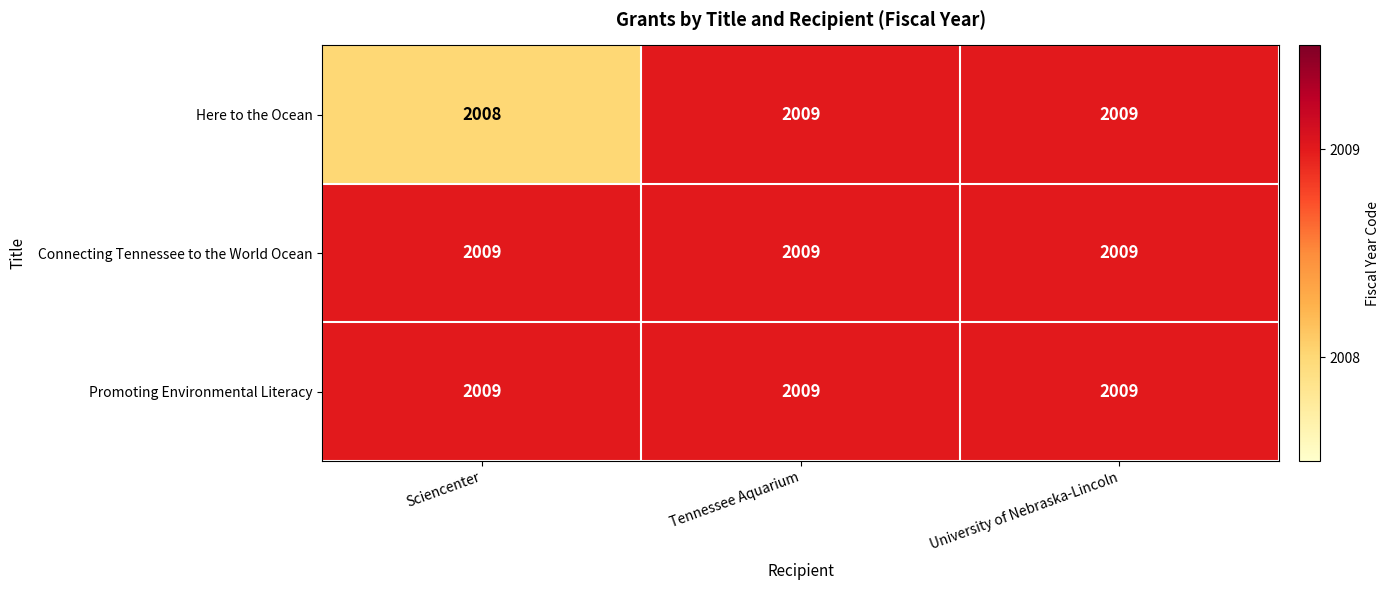

What is the total value across all series at Sciencenter?

6026